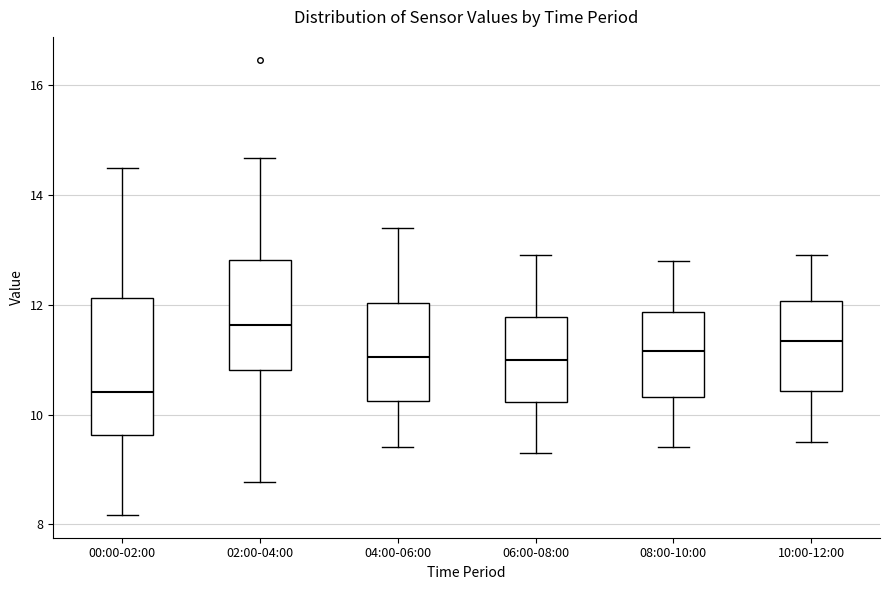

Which box has the highest median line?

02:00-04:00